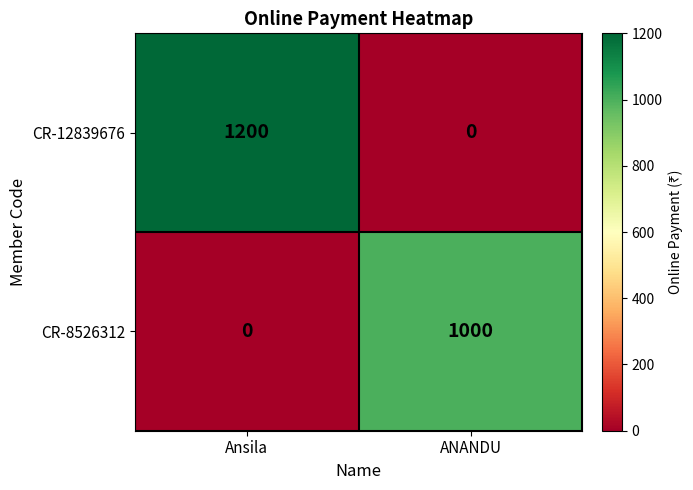

What is the difference between the CR-8526312 values at ANANDU and Ansila?

1000